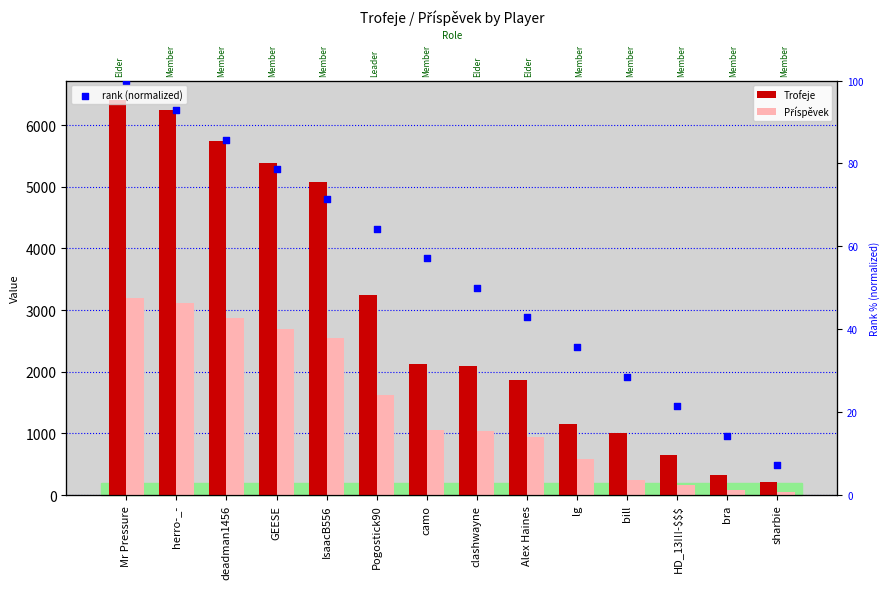

What are all the series names shown in the legend?

Trofeje, Příspěvek, rank (normalized)